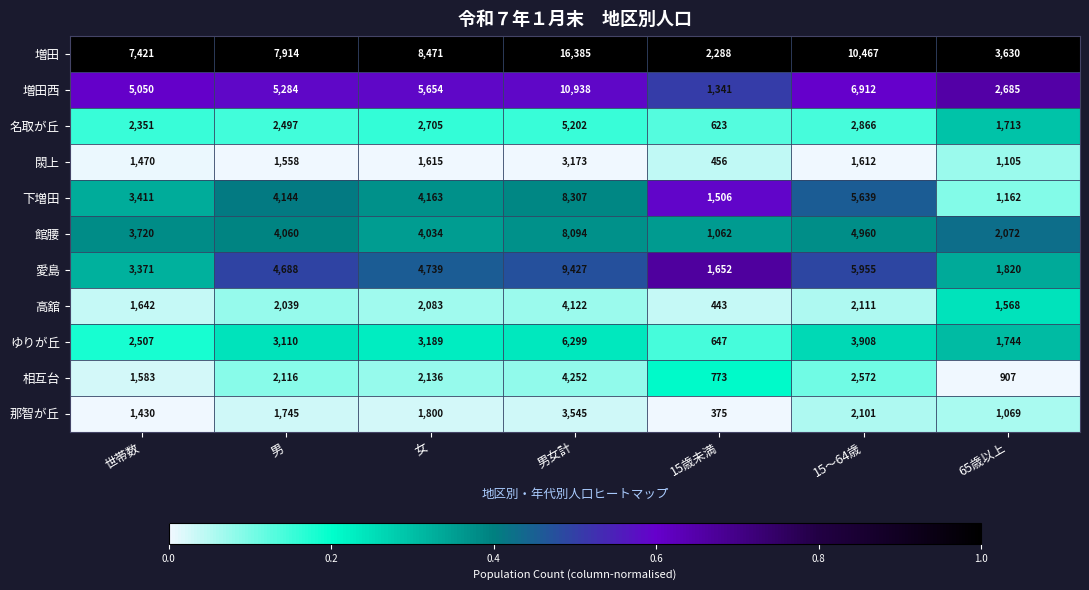

Between 女 and 15歳未満, which series saw the biggest shift?

増田